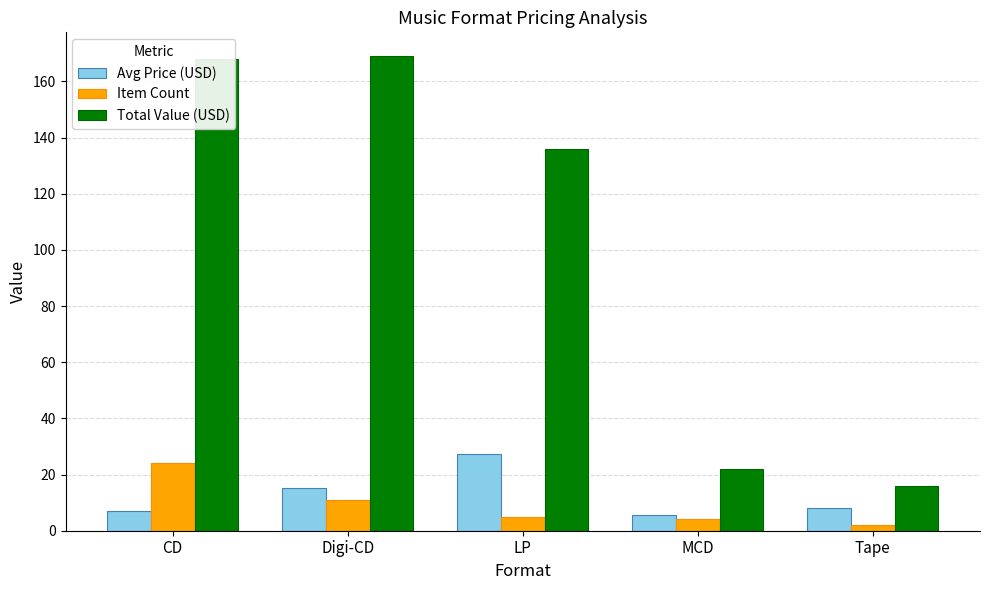

The Avg Price (USD) series shows 15.4 at Digi-CD. True or false?

True